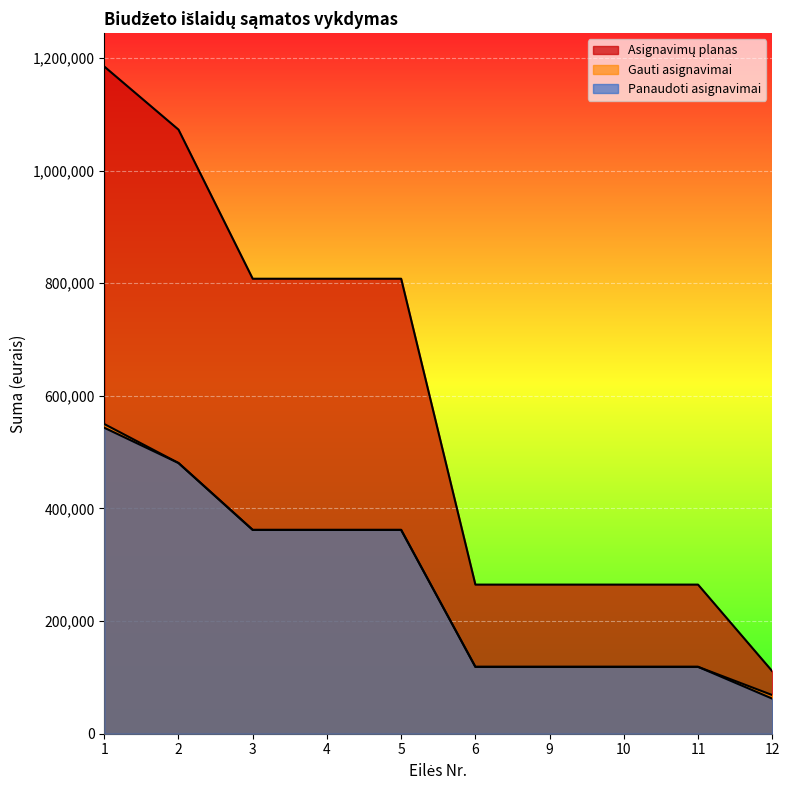

What is the approximate value of Gauti asignavimai at 2, to the nearest 50?

480800